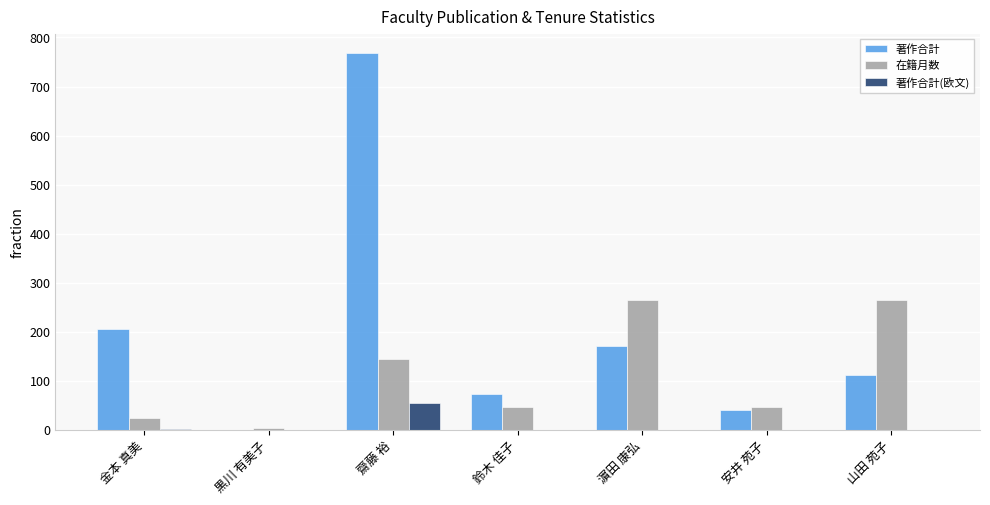

The 在籍月数 series shows 264 at 濵田 康弘. True or false?

True